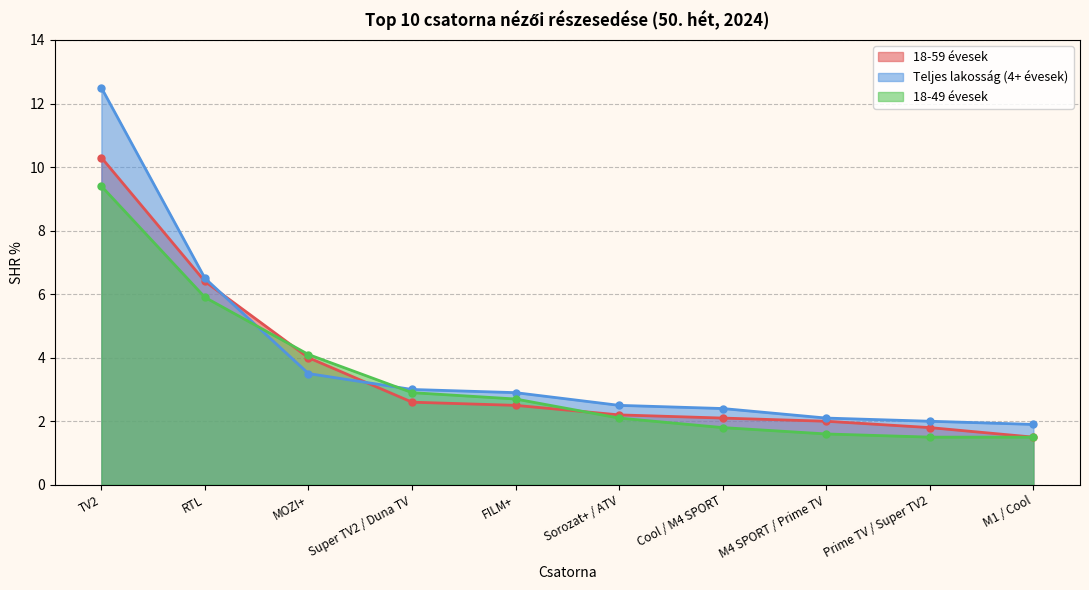

True or false: Teljes lakosság (4+ évesek) and 18-49 évesek intersect in this chart.

True